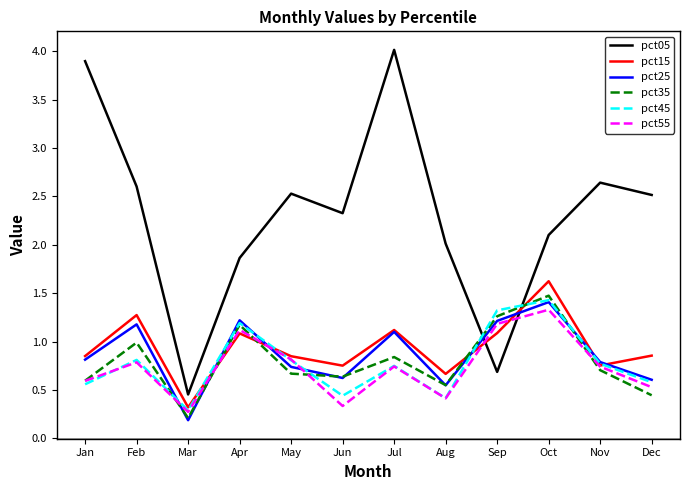

At which category is the sum across all series the highest?

Oct